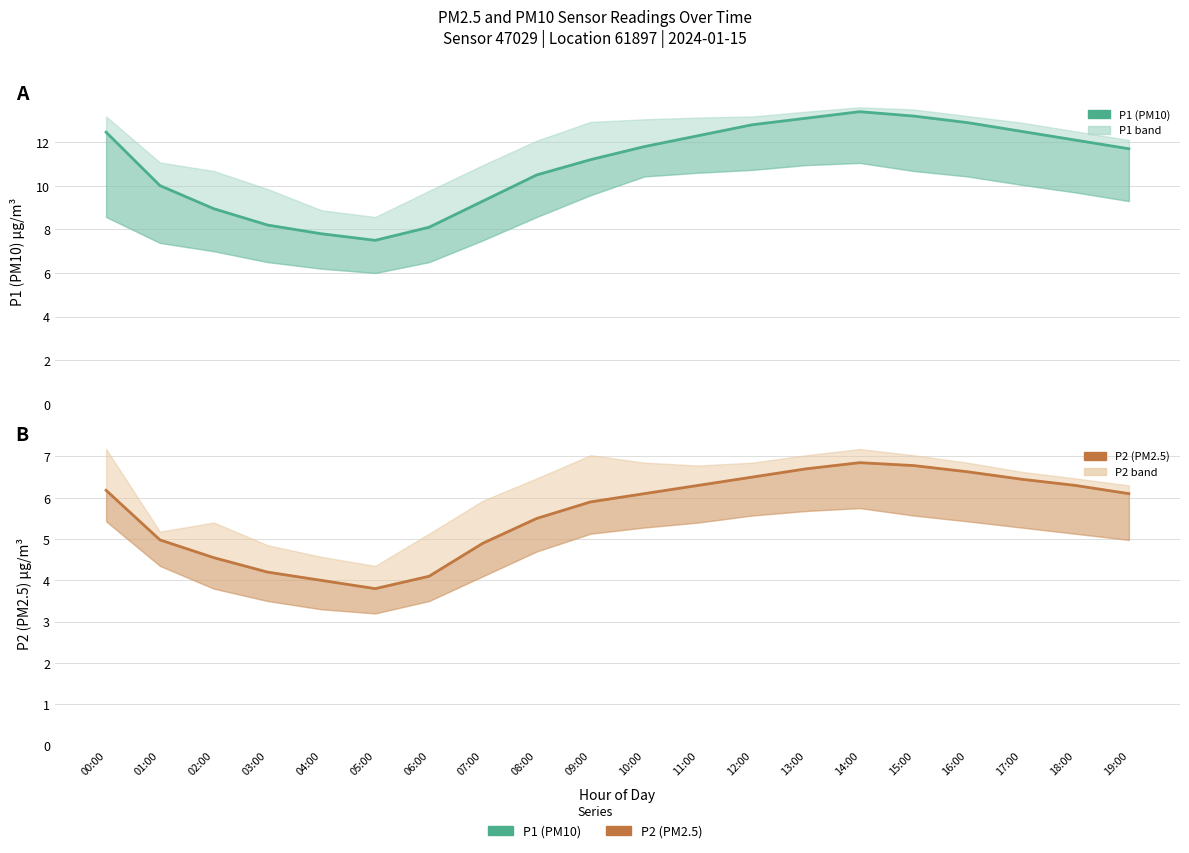

True or false: P2 (PM2.5) and P1 (PM10) intersect in this chart.

False